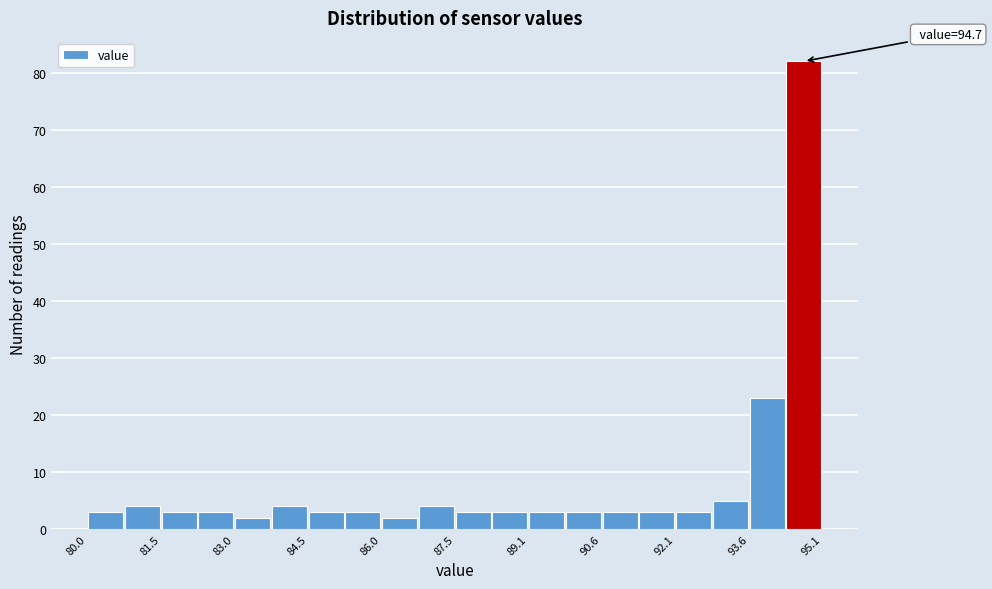

Read against the x-axis, roughly where is the centre of the tallest bar?

94.8